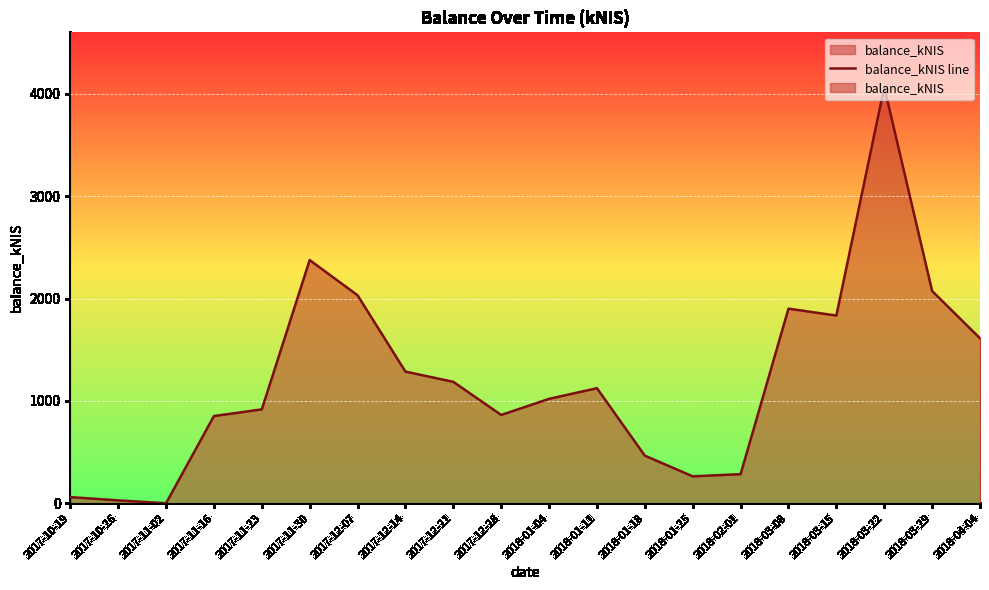

How many series are shown in this chart?

1